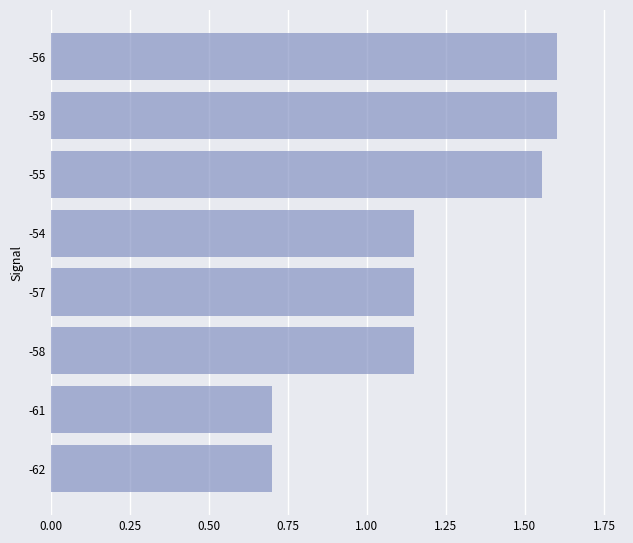

How many values are below 1?

2